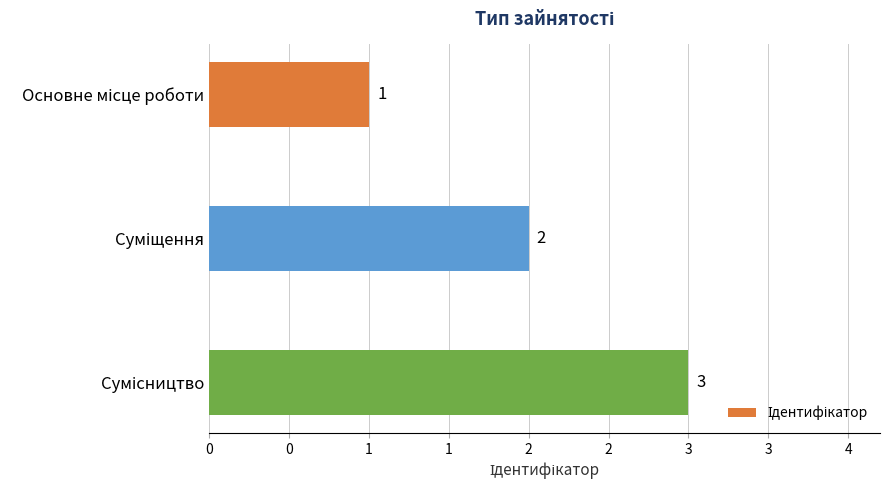

How many data points does each series have?

3